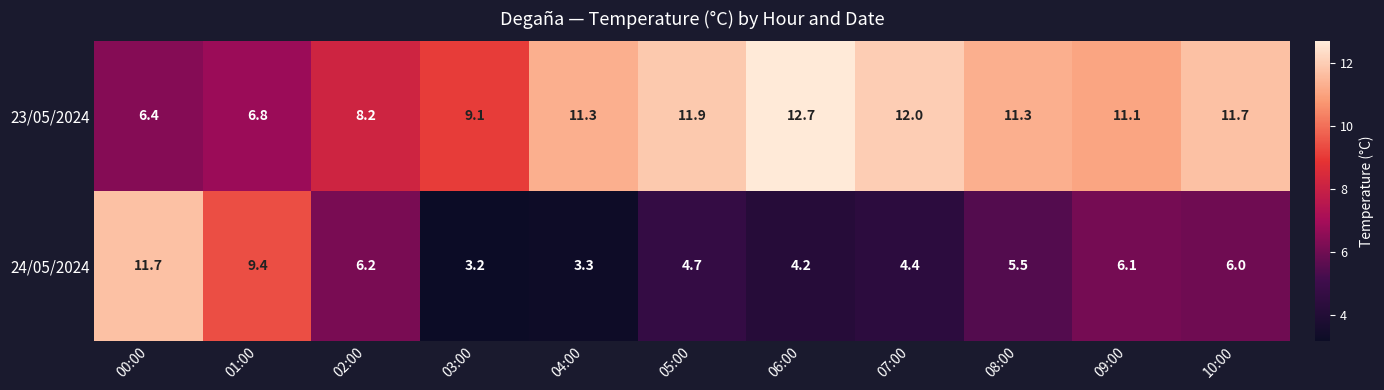

What is the greatest value displayed?

12.7